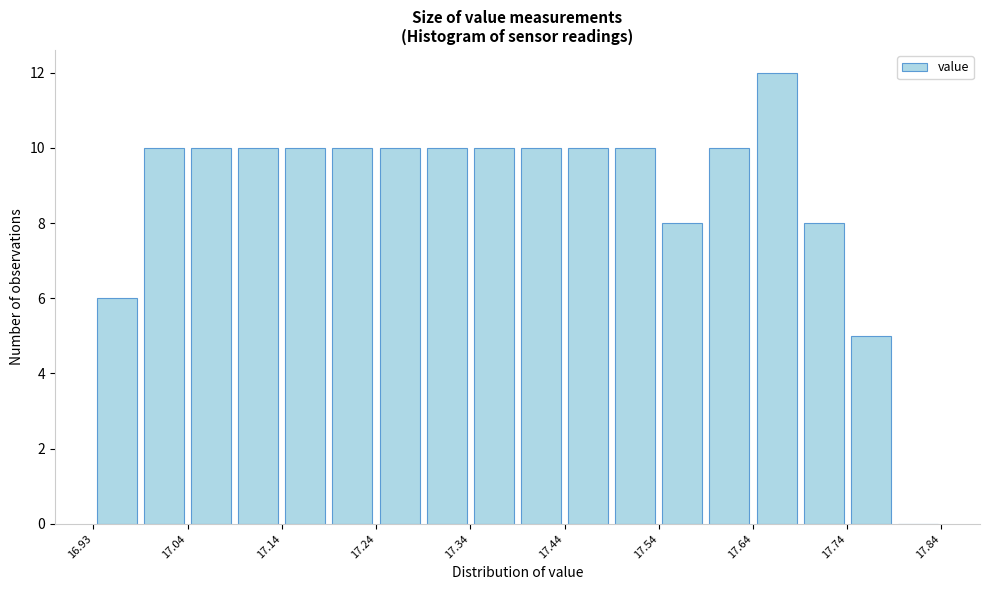

Reading left to right, list every bar in this chart as the range it spans on the x-axis followed by its height. Neither the bar edges nor the heights are printed on the chart, so give them approximately, as read against the axes.

16.935 to 16.985: 6
16.985 to 17.035: 10
17.035 to 17.085: 10
17.085 to 17.135: 10
17.135 to 17.185: 10
17.185 to 17.235: 10
17.235 to 17.285: 10
17.285 to 17.335: 10
17.335 to 17.385: 10
17.385 to 17.435: 10
17.435 to 17.485: 10
17.485 to 17.535: 10
17.535 to 17.585: 8
17.585 to 17.635: 10
17.635 to 17.685: 12
17.685 to 17.735: 8
17.735 to 17.785: 5
17.785 to 17.835: 0